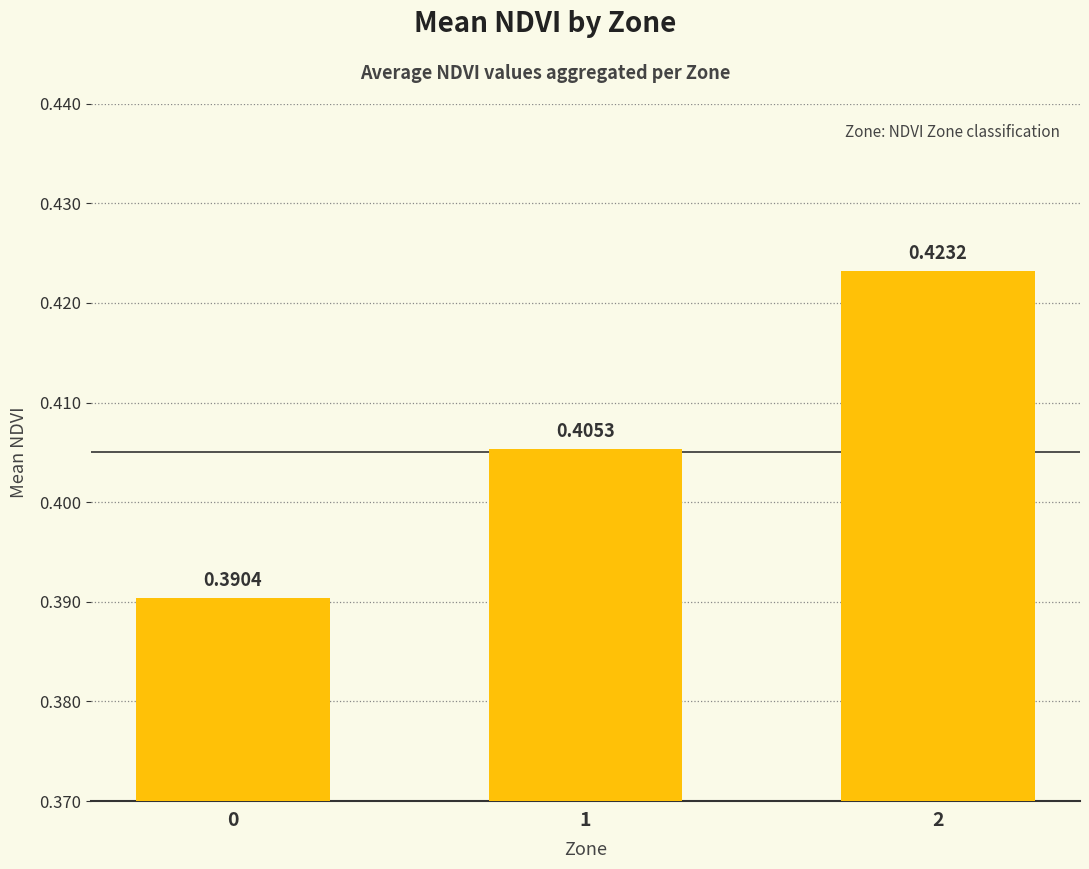

Rank the categories by value from highest to lowest.

2, 1, 0